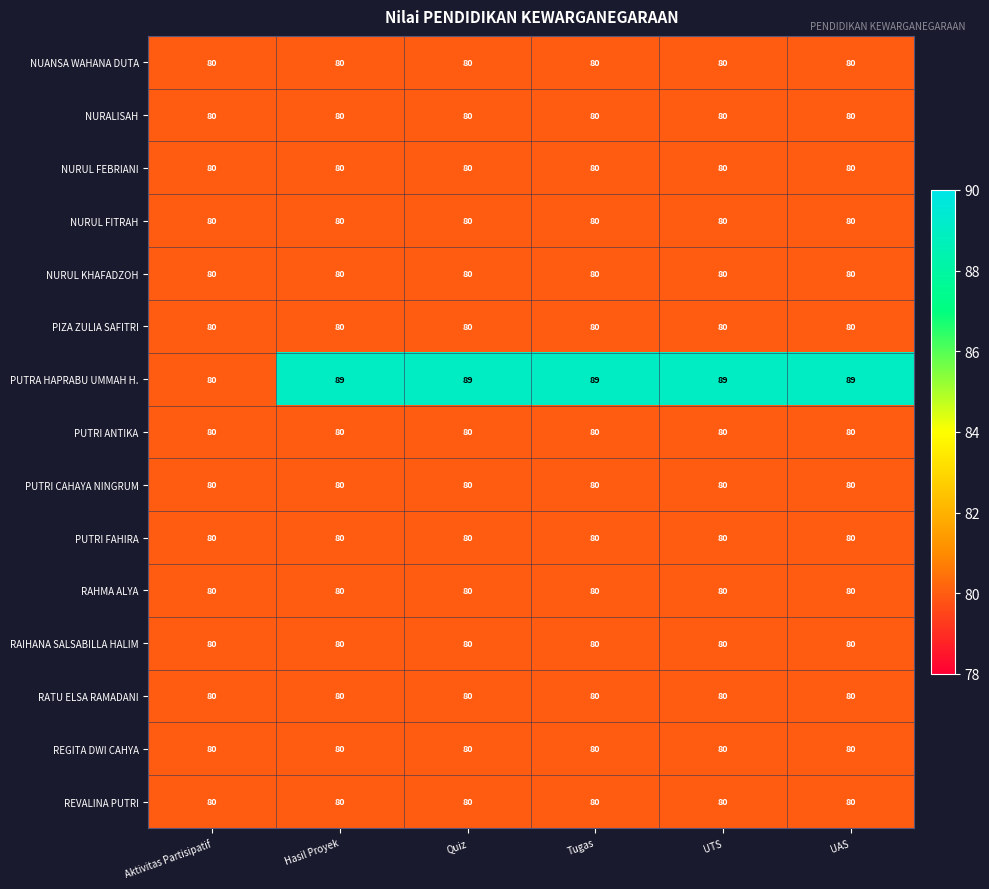

Which series has the largest total across all categories?

PUTRA HAPRABU UMMAH H.